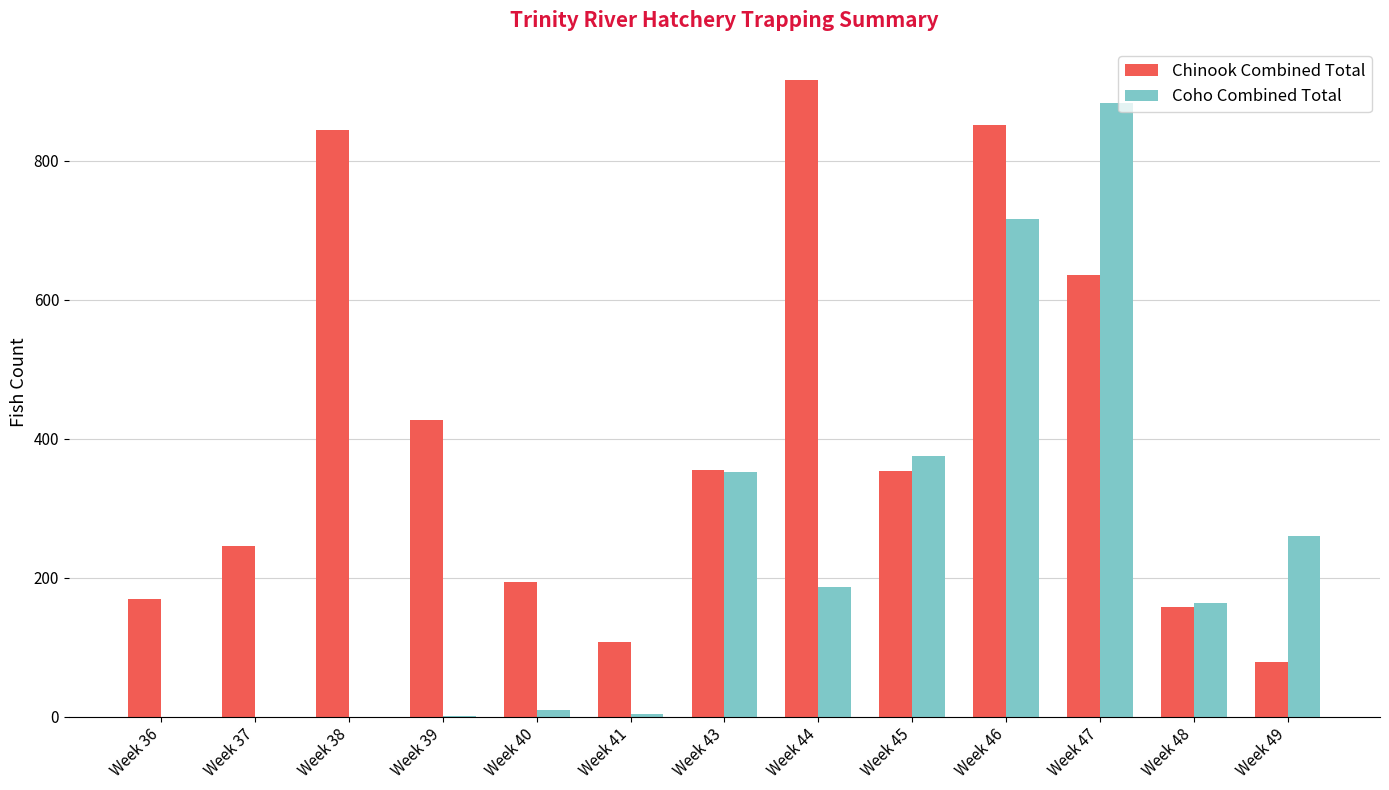

What is the sum of the Chinook Combined Total values at Week 38 and Week 48?

1003